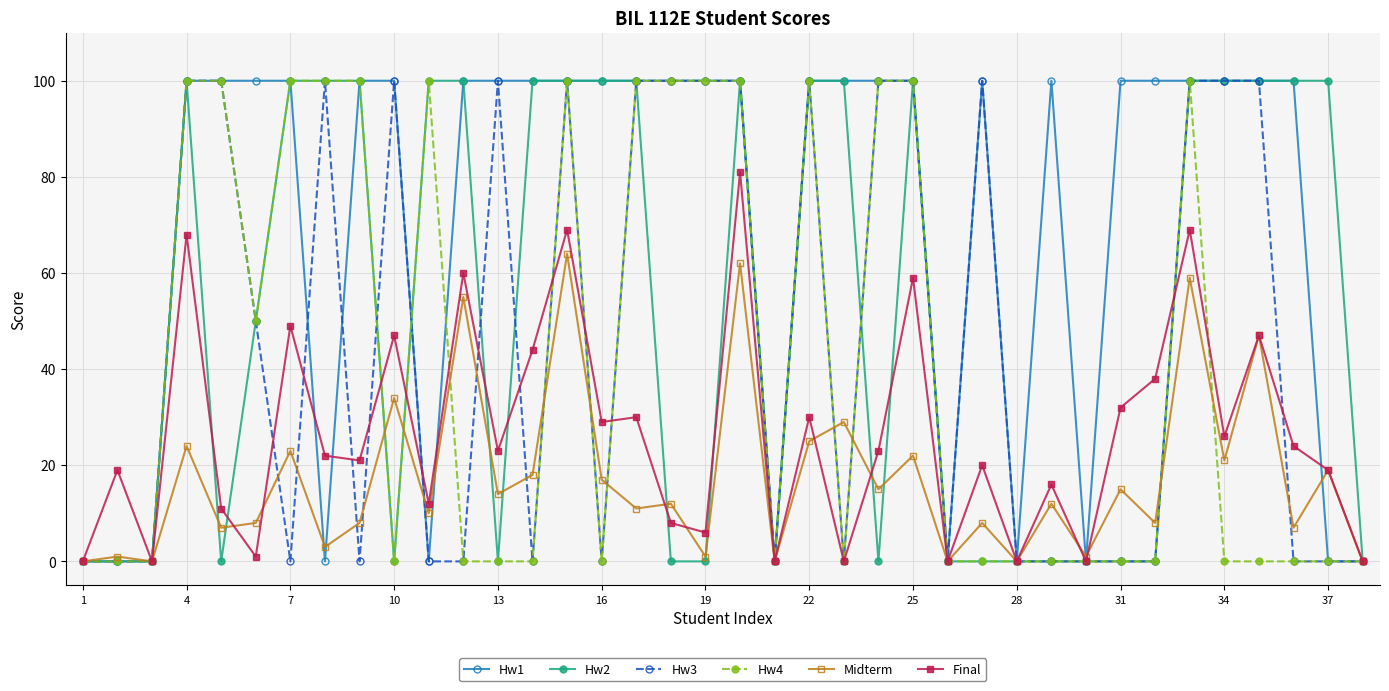

At how many categories does at least one series exceed 91?

30